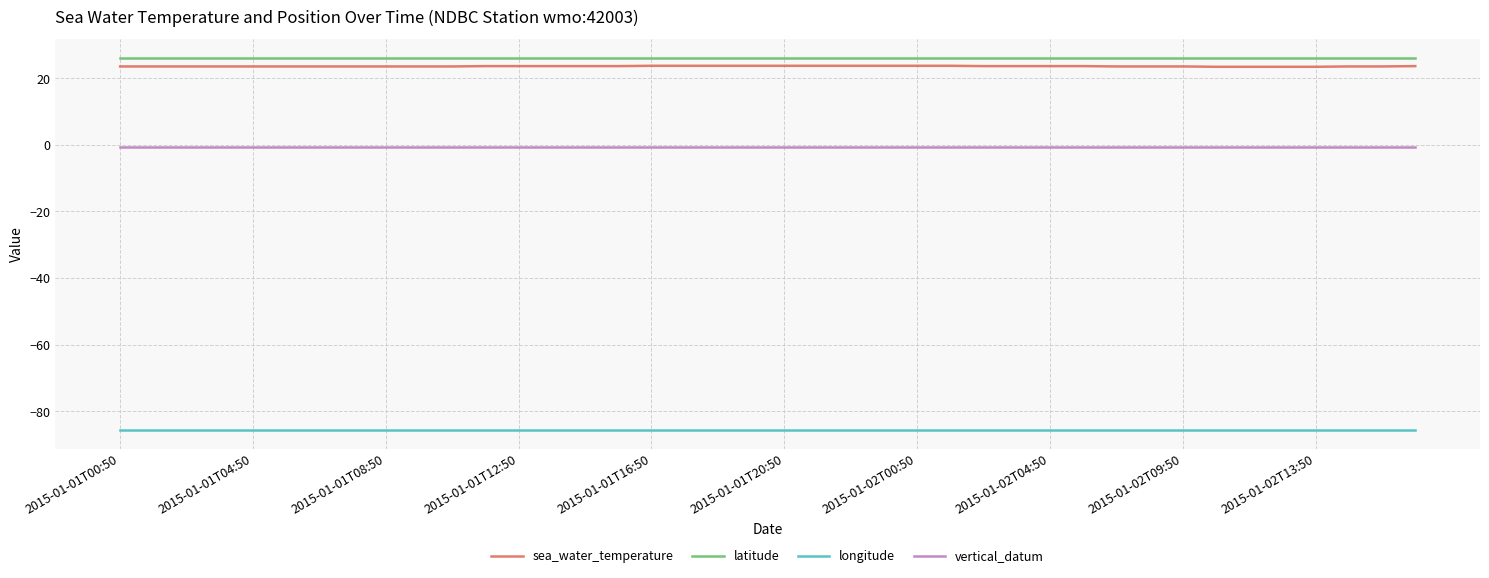

What is the lowest value of the vertical_datum series?

-0.6